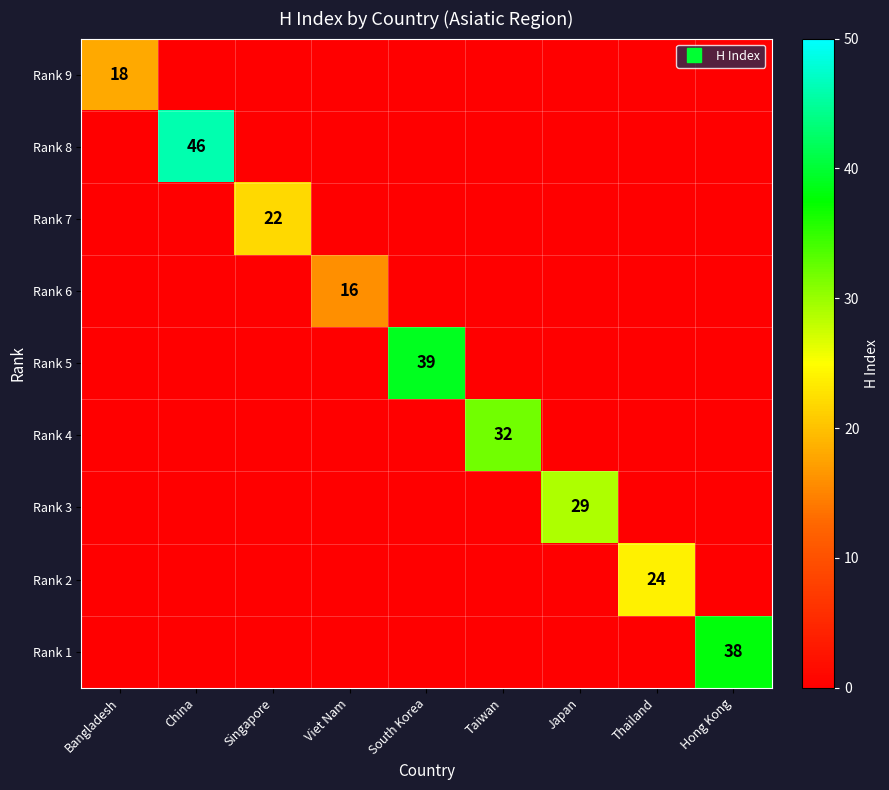

List the series in order of their peak value, lowest first.

Rank 6, Rank 9, Rank 7, Rank 2, Rank 3, Rank 4, Rank 1, Rank 5, Rank 8